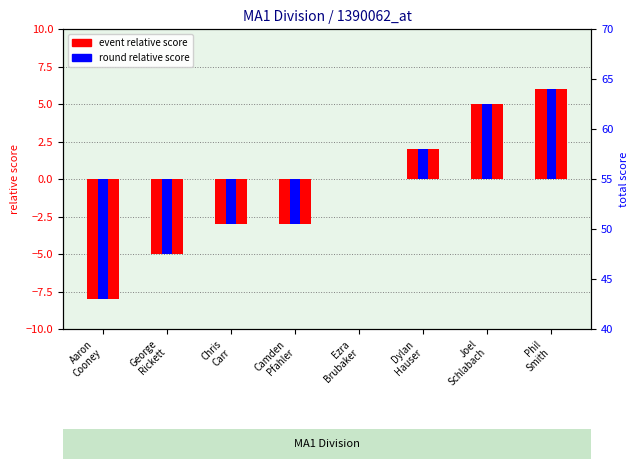

What is the sum of the round relative score values at Joel
Schlabach and Dylan
Hauser?

7